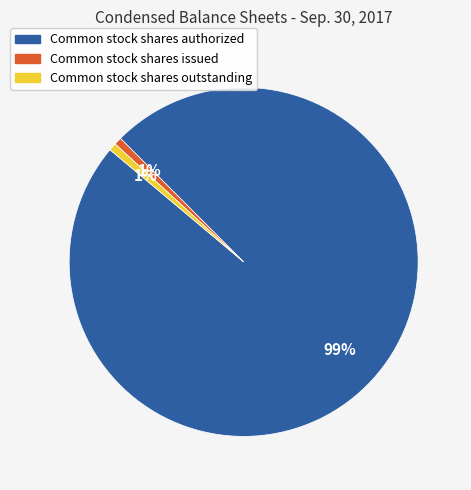

What is the largest slice in the pie chart?

Common stock shares authorized